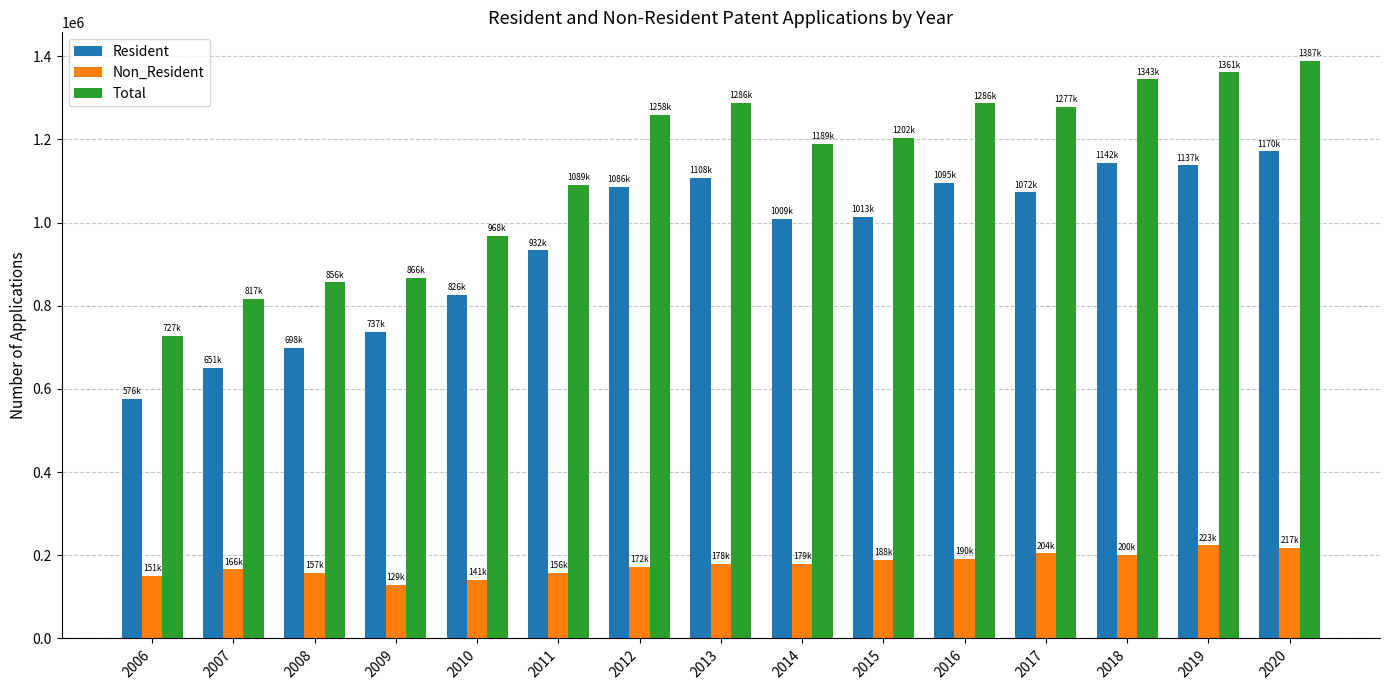

Which category has the highest value across all series?

2020